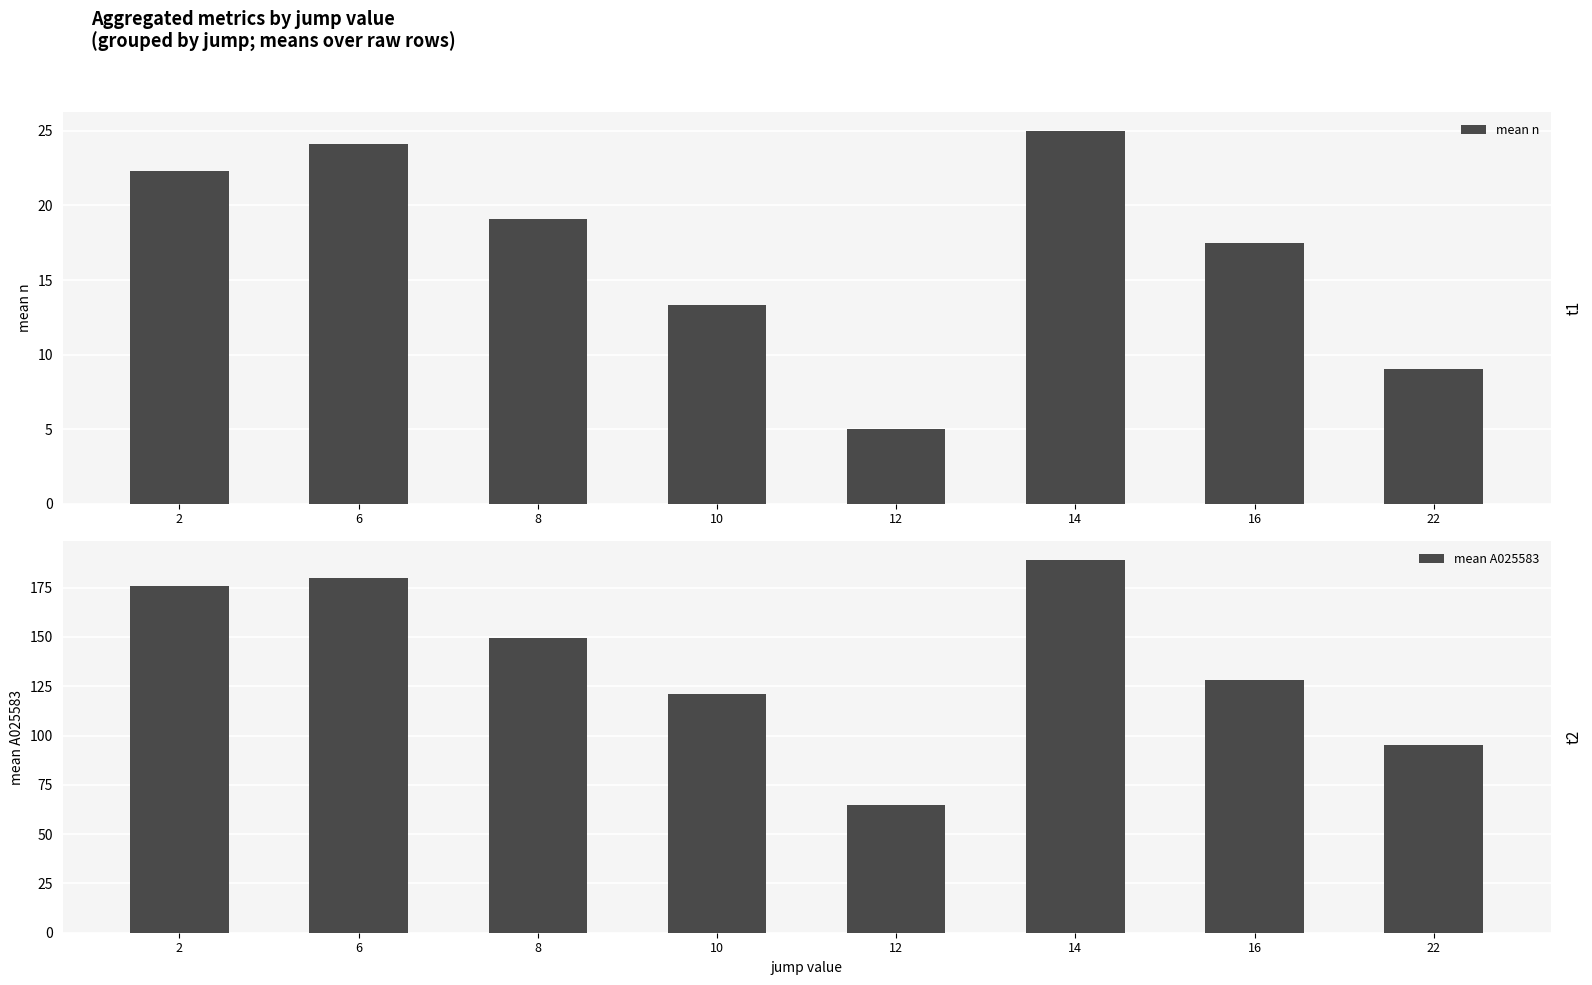

Rank the series by their average value, from lowest to highest.

mean n, mean A025583